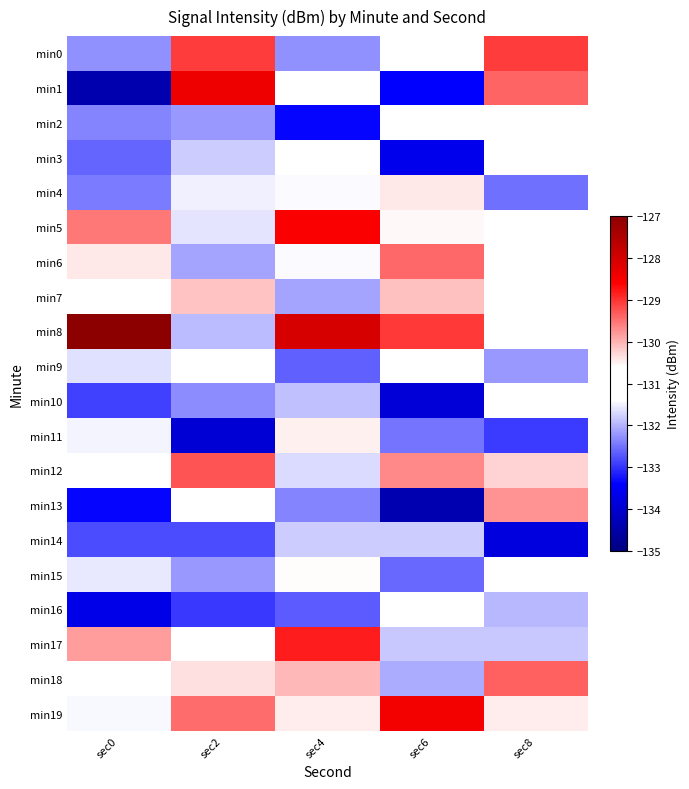

Rank the series by their maximum value, from highest to lowest.

min8, min1, min19, min5, min17, min0, min12, min18, min6, min13, min7, min4, min11, min15, min3, min9, min16, min2, min10, min14